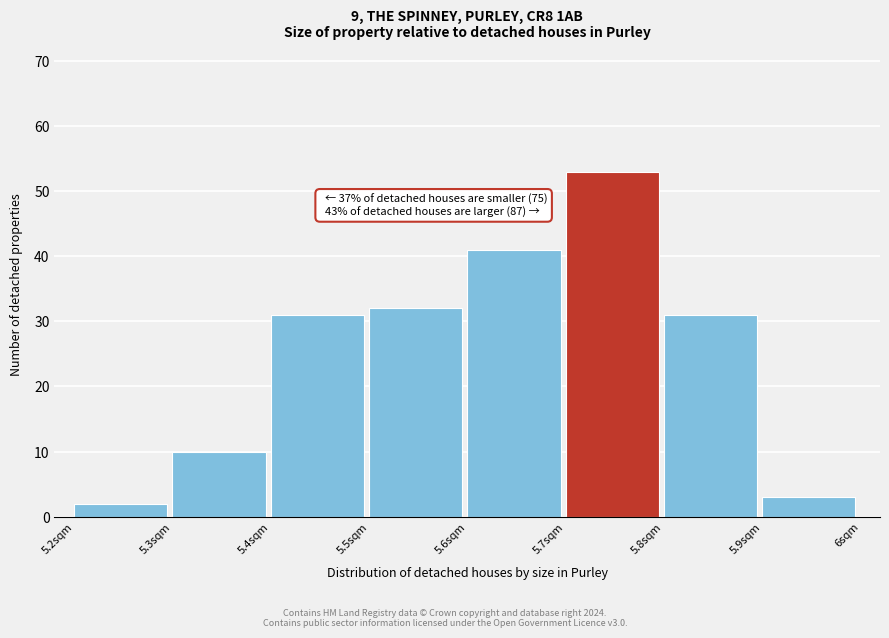

Over which range of the x-axis is the bar tallest?

5.7 to 5.8